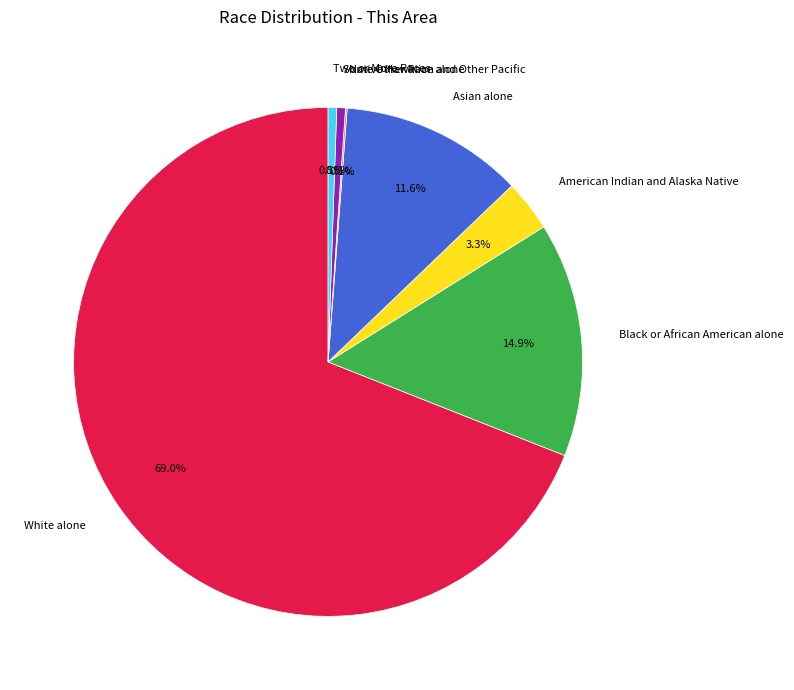

Is the sum of Asian alone and Some Other Race alone greater than half?

No